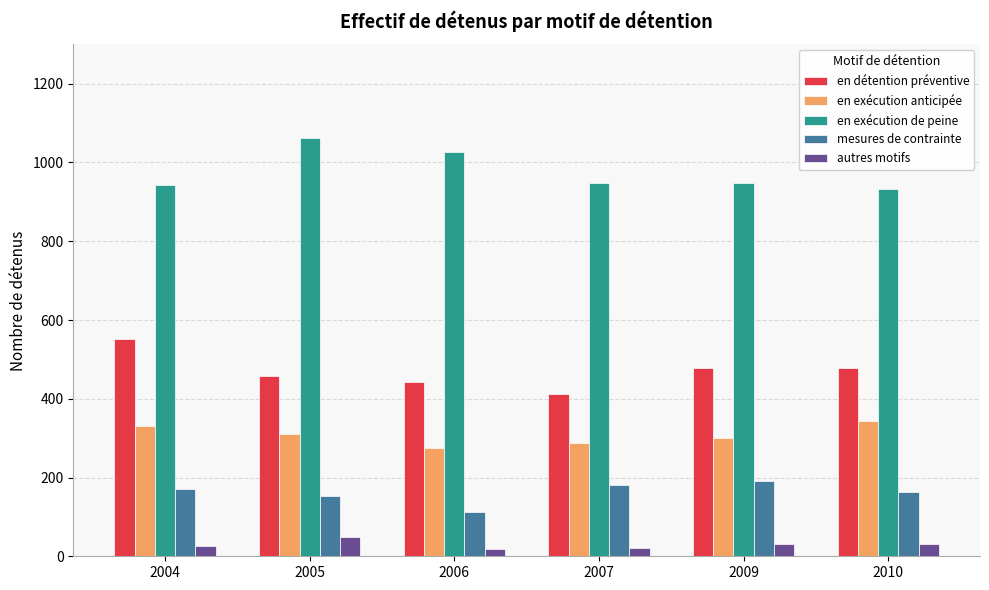

What is the value of the autres motifs bar at the 6th from the left?

32